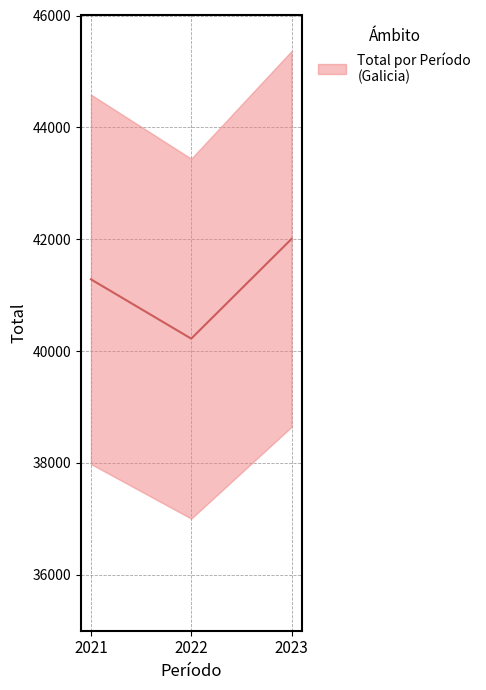

How many data points are less than 41283?

1